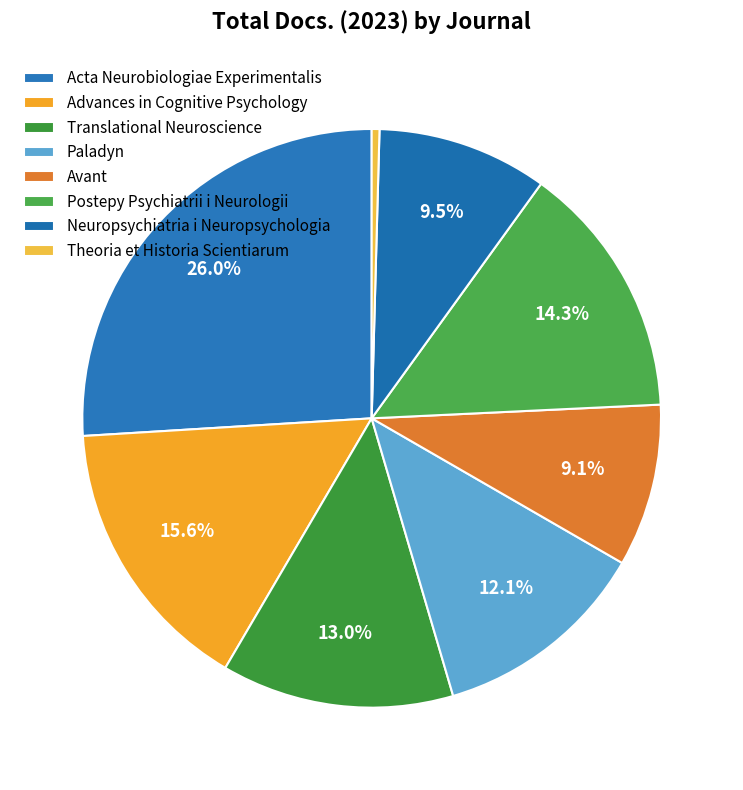

How many segments does this pie chart have?

8